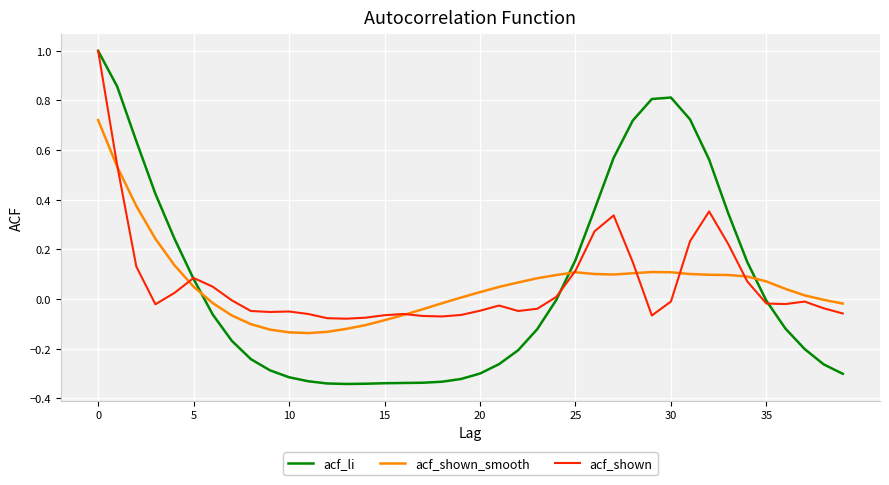

How many times do acf_shown_smooth and acf_li cross each other?

3